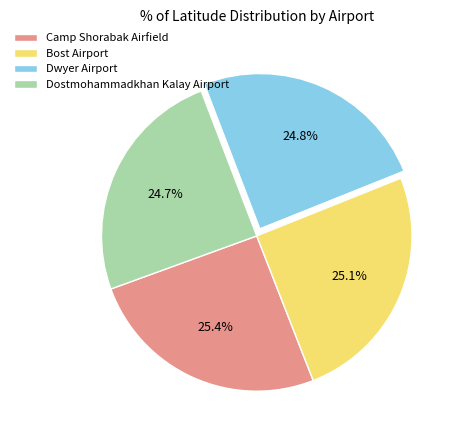

What is the total percentage of Dostmohammadkhan Kalay Airport and Camp Shorabak Airfield?

50.1%